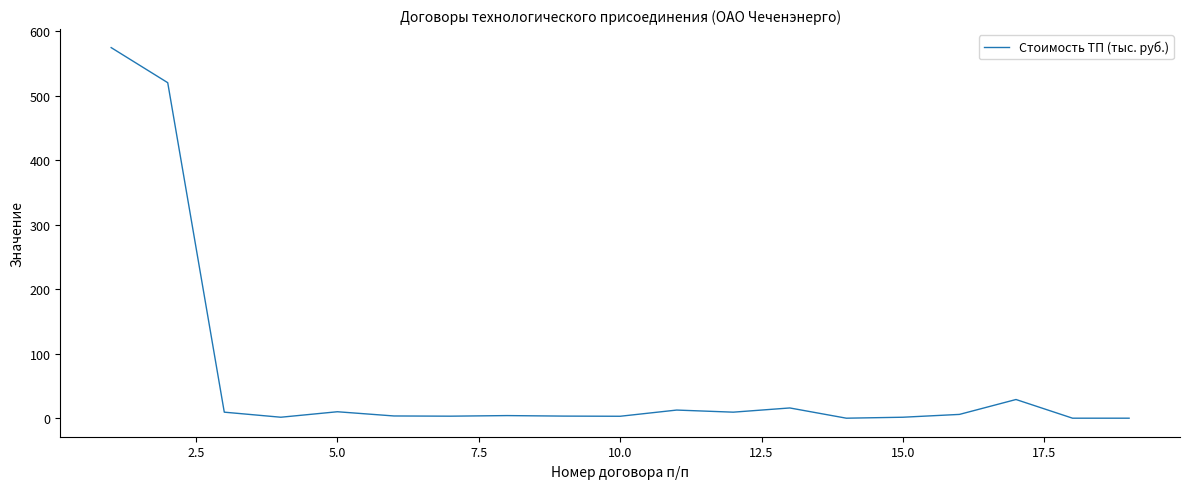

What is the difference between the maximum and minimum values?

574.3